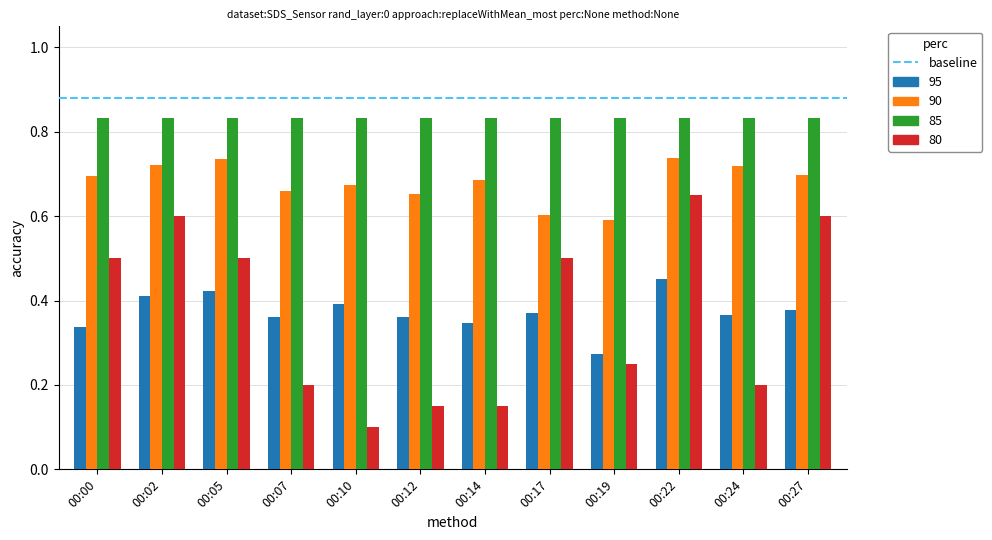

What is the sum of all 90 values?

8.2